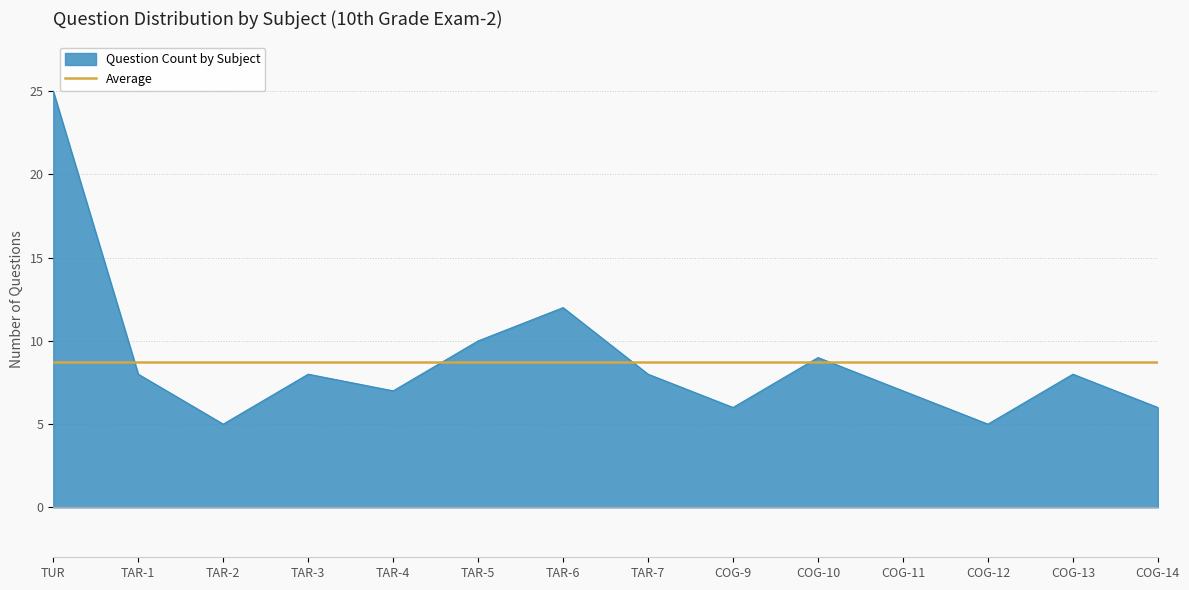

Where is Question Count by Subject nearest to the value 15?

TAR-6